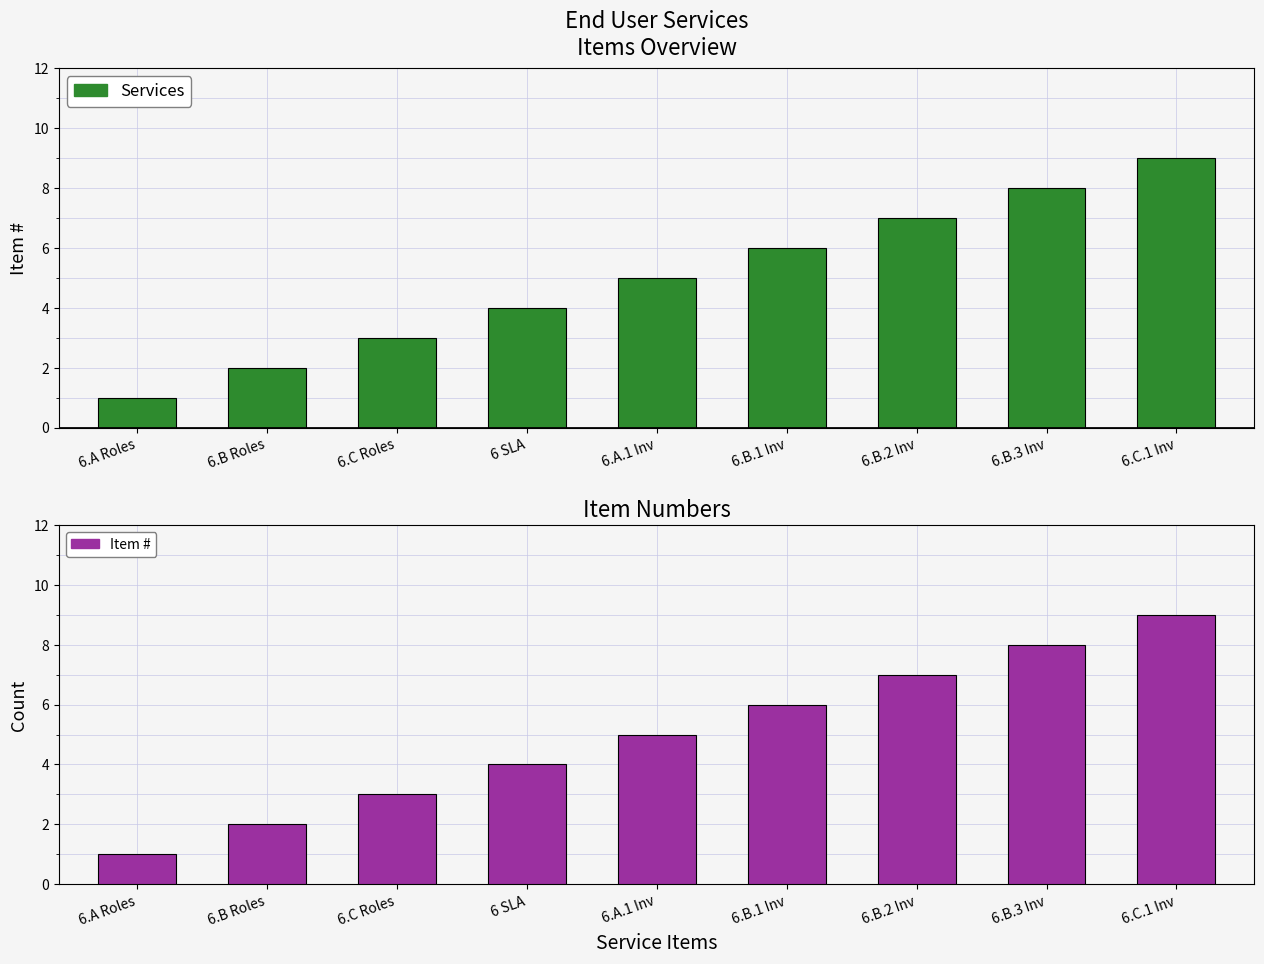

What is the average value of the Item # series?

5